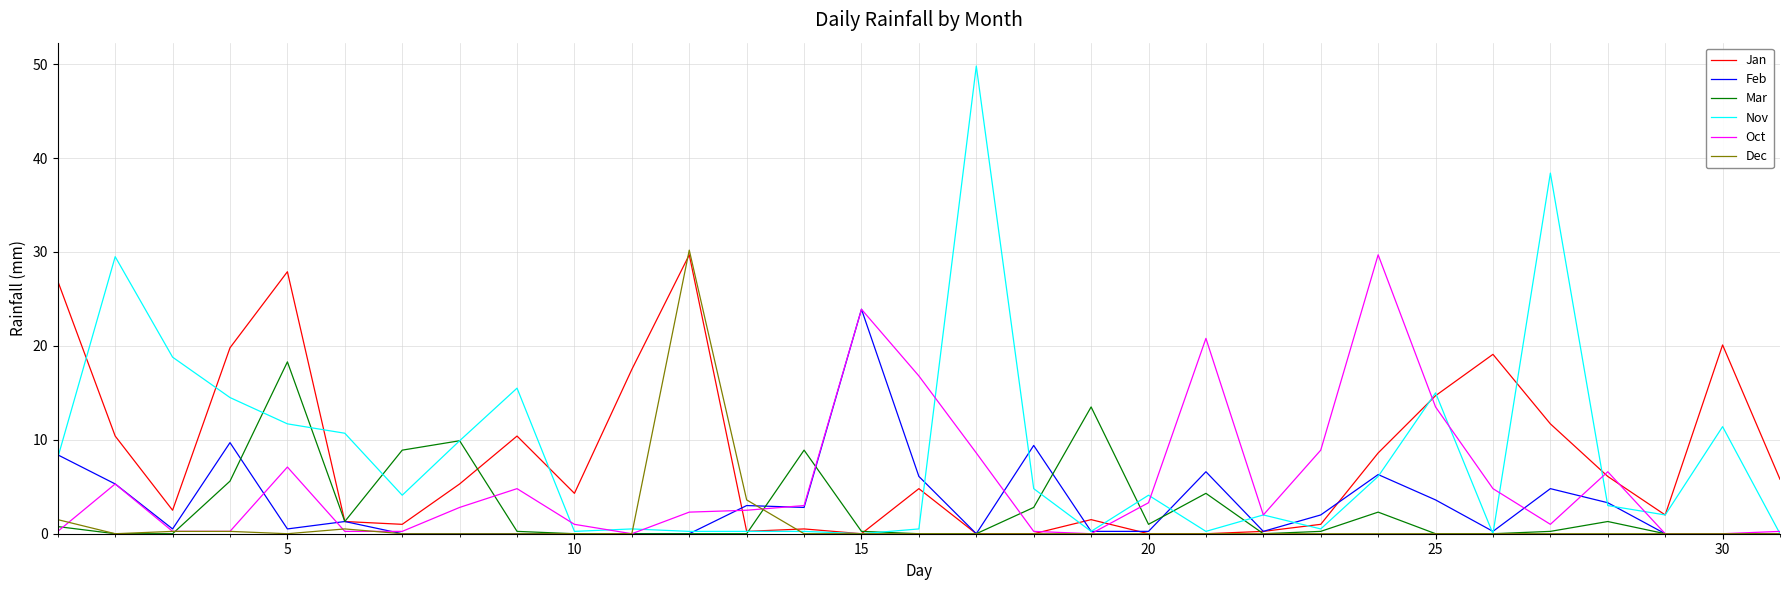

Which series has the largest range (max minus min)?

Nov